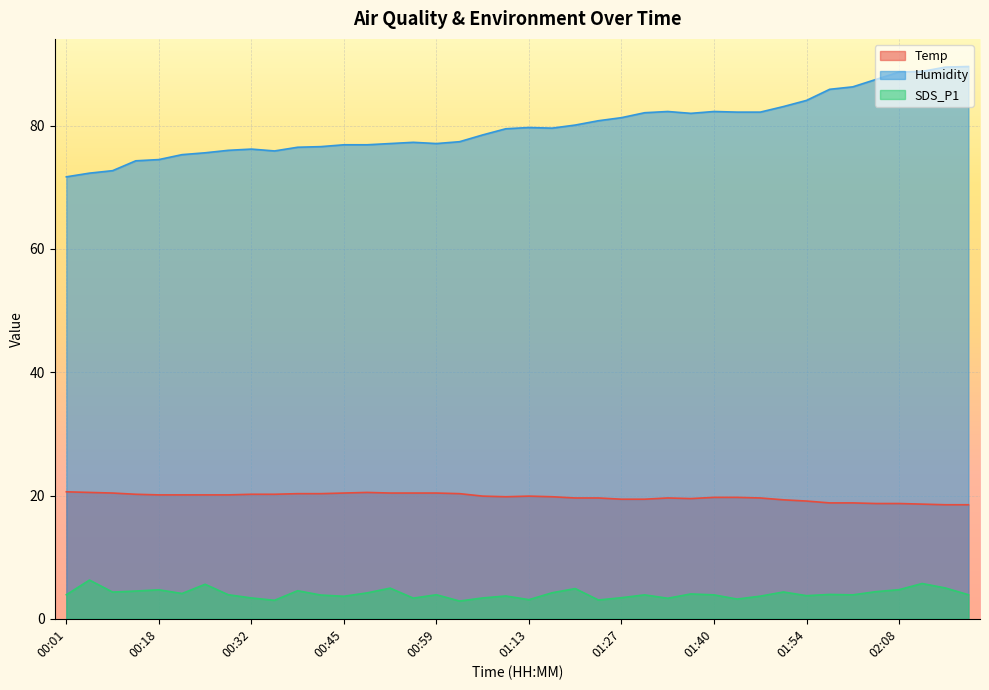

What is the label of the 8th point from the left?

00:28